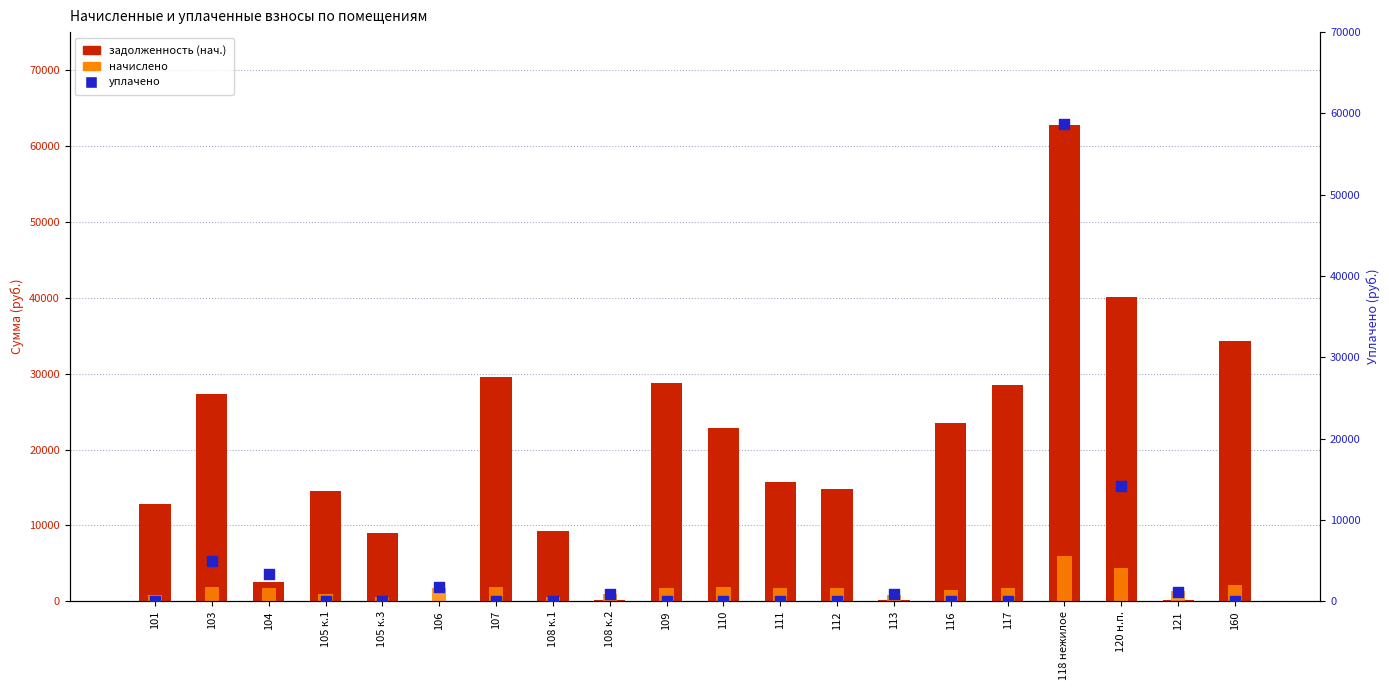

What are all the series names shown in the legend?

задолженность (нач.), начислено, уплачено